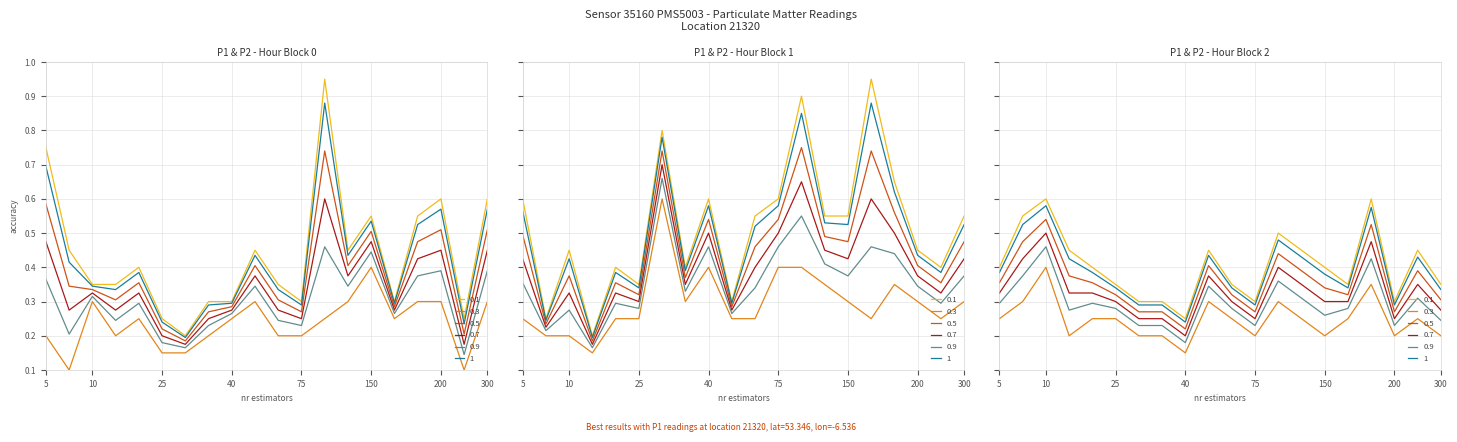

In P1, how many points are lower than both neighbors (excluding endpoints)?

5